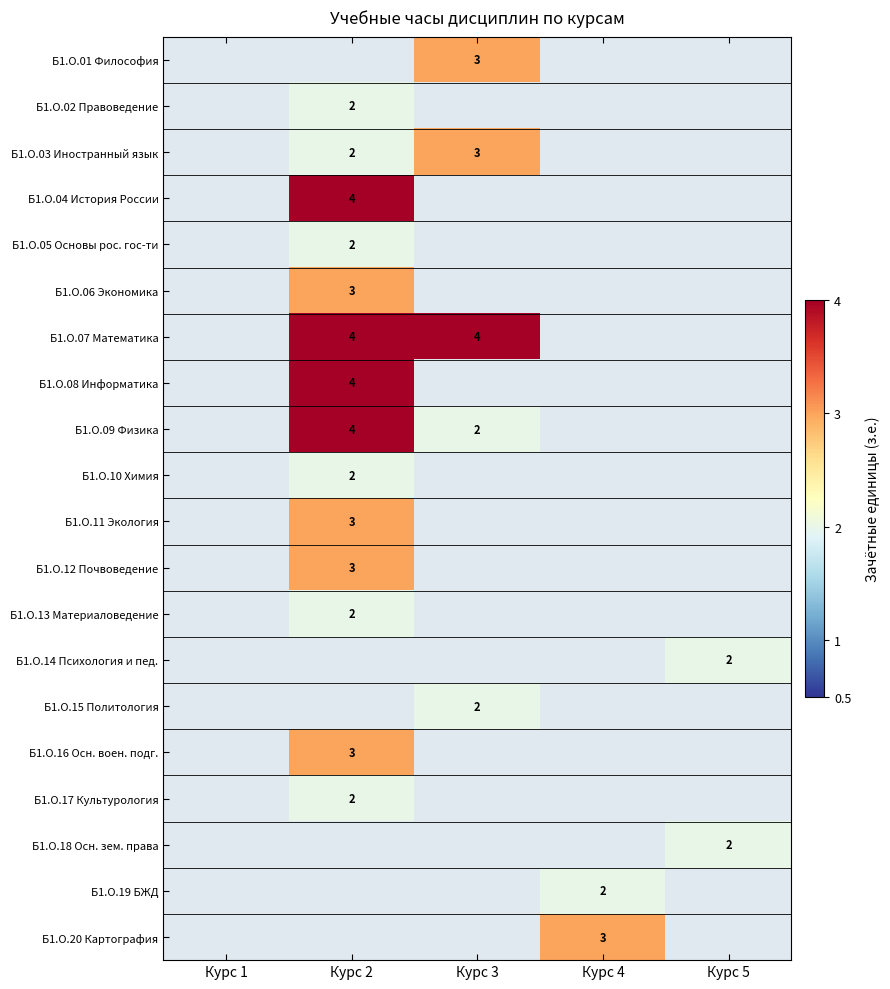

How many distinct data groups are displayed?

20